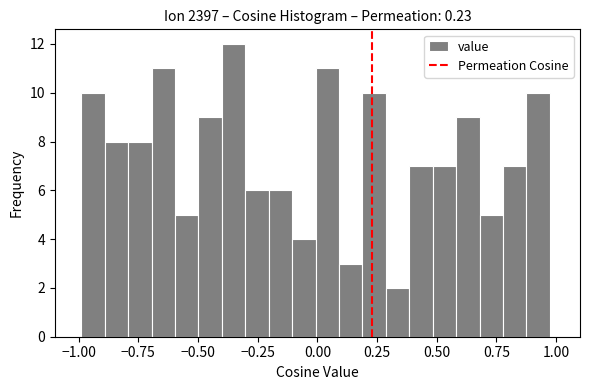

Read against the x-axis, roughly where is the centre of the tallest bar?

-0.35